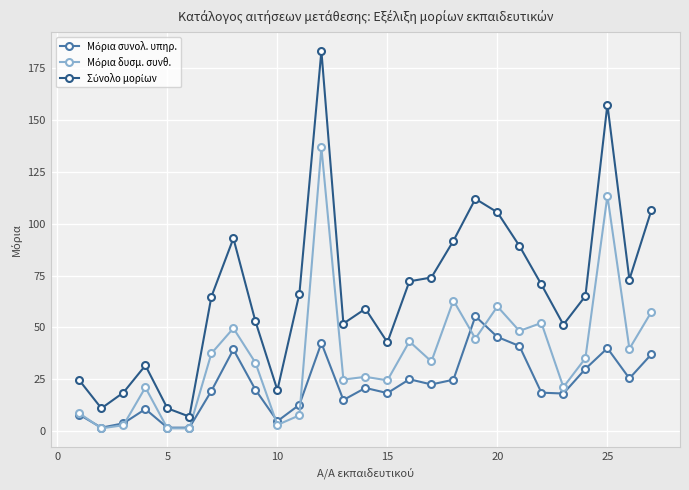

Does the chart have visible grid lines?

Yes